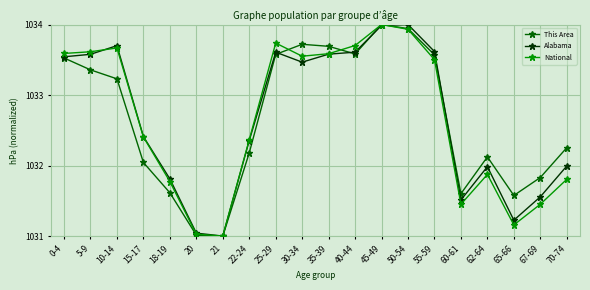

What is the label of the 7th point from the right?

50-54